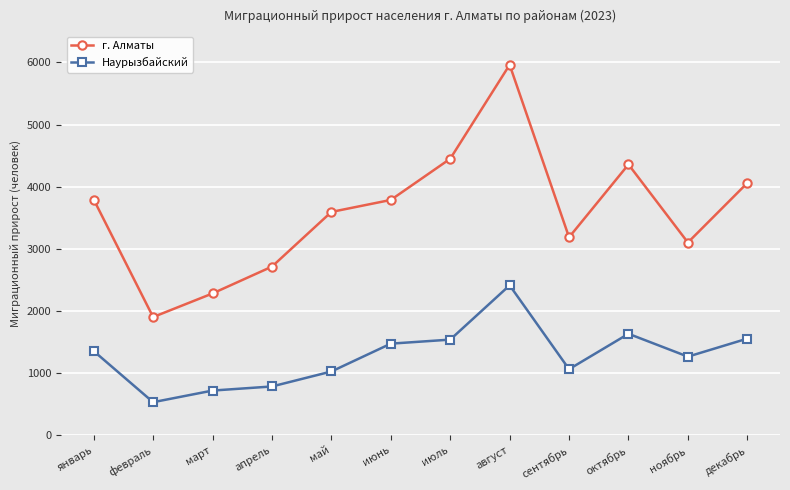

The Наурызбайский series shows 2360 at июнь. True or false?

False